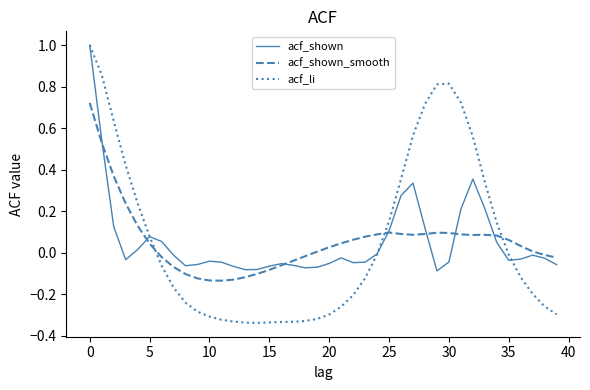

True or false: acf_li and acf_shown intersect in this chart.

True